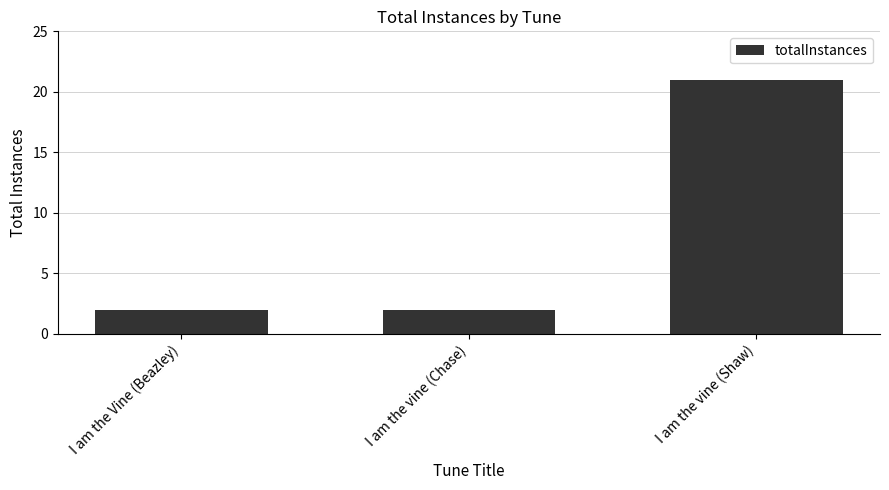

Approximately how many times larger is the value at I am the vine (Chase) compared to I am the Vine (Beazley)?

1.0